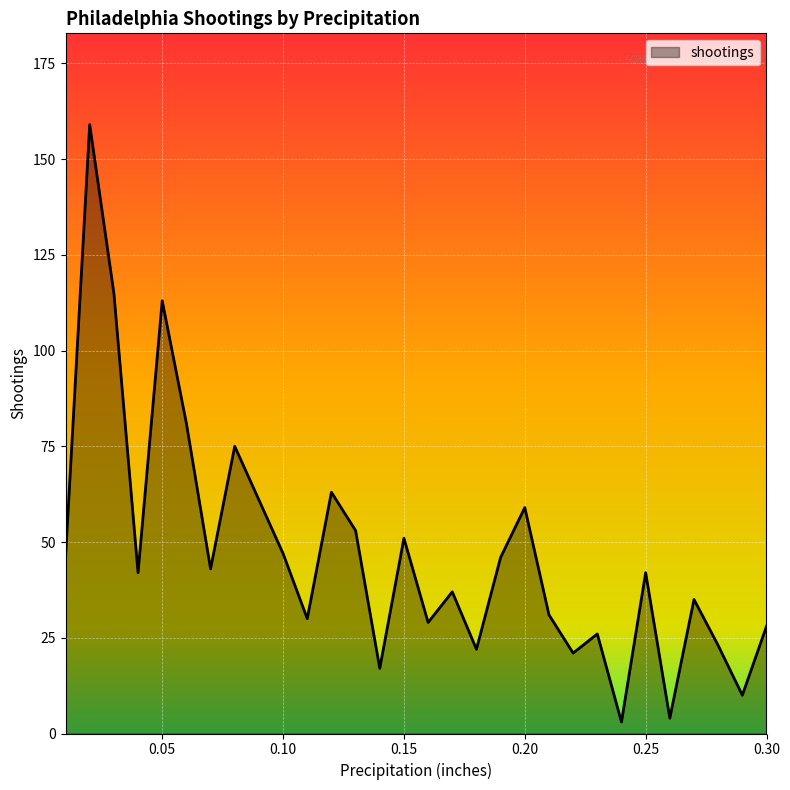

Reading right to left, extract all data points from this chart.

28	10	23	35	4	42	3	26	21	31	59	46	22	37	29	51	17	53	63	30	47	61	75	43	81	113	42	115	159	46